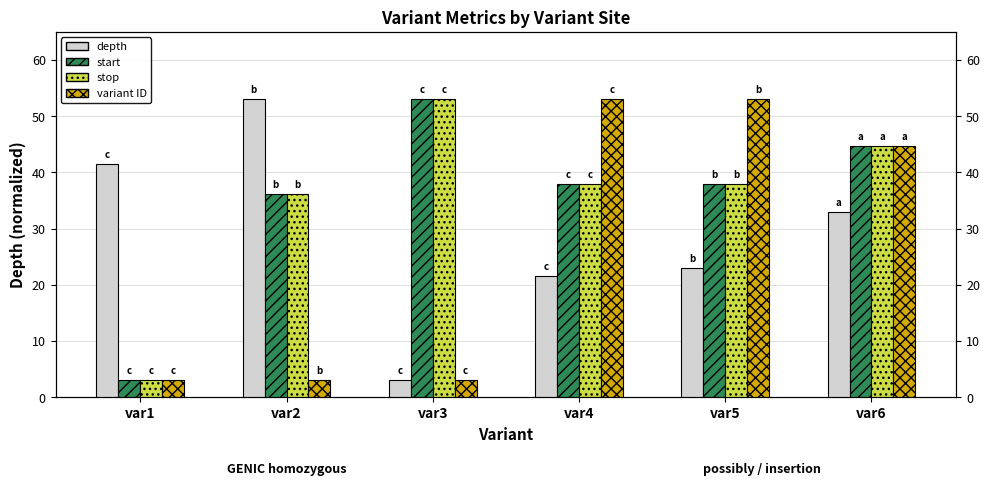

What is the approximate value of stop at var5?

38.0